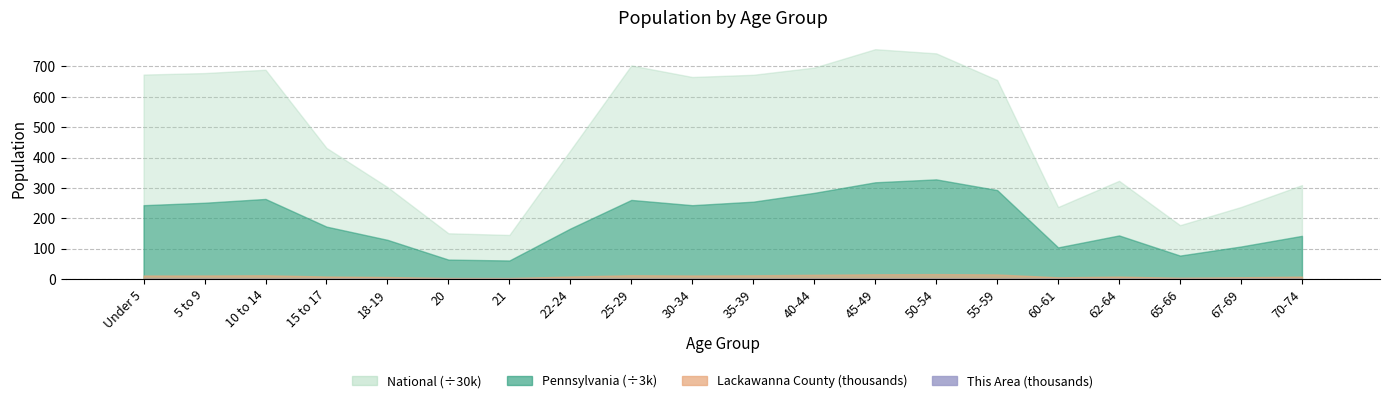

True or false: the data shows 0.2 at 60-61.

True